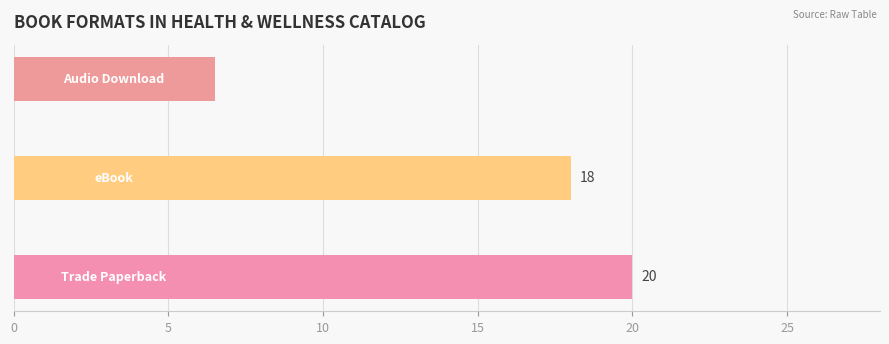

What is the greatest value displayed?

20